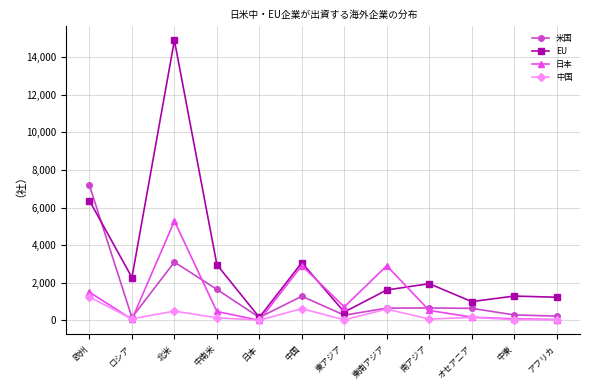

What position from the right is 東南アジア?

5